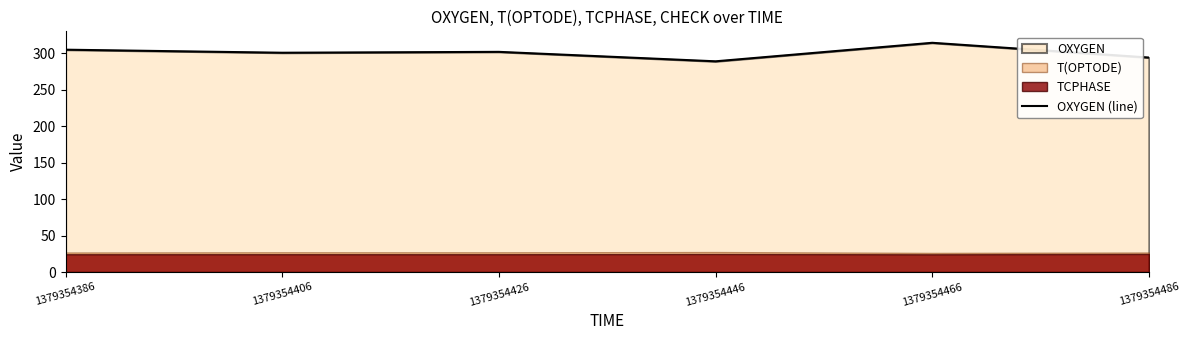

What is the average value?

301.1